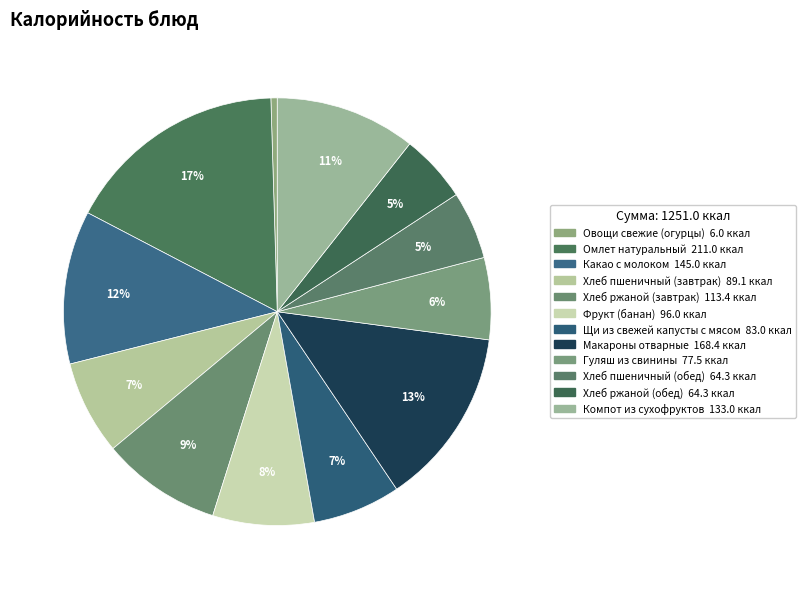

To the nearest percent, what portion does Какао с молоком represent?

12%